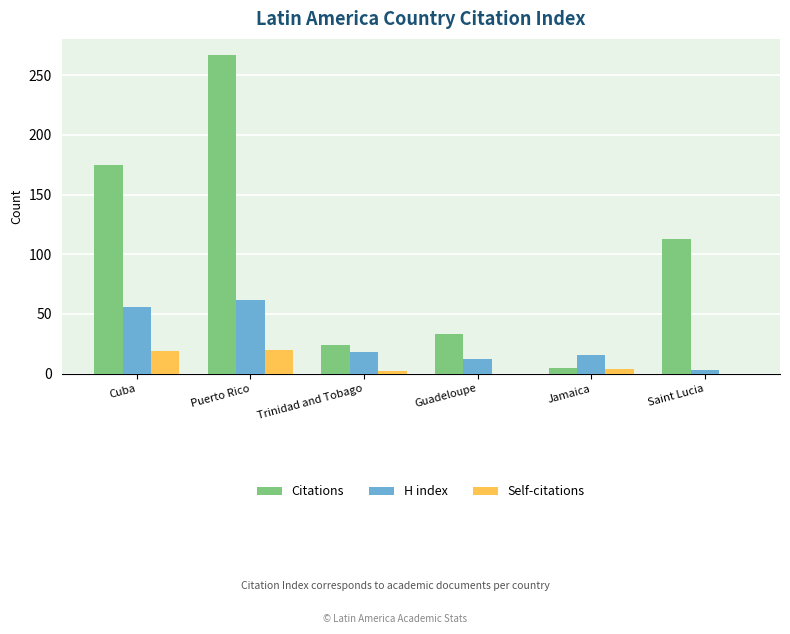

What value does the H index series have at Puerto Rico?

62